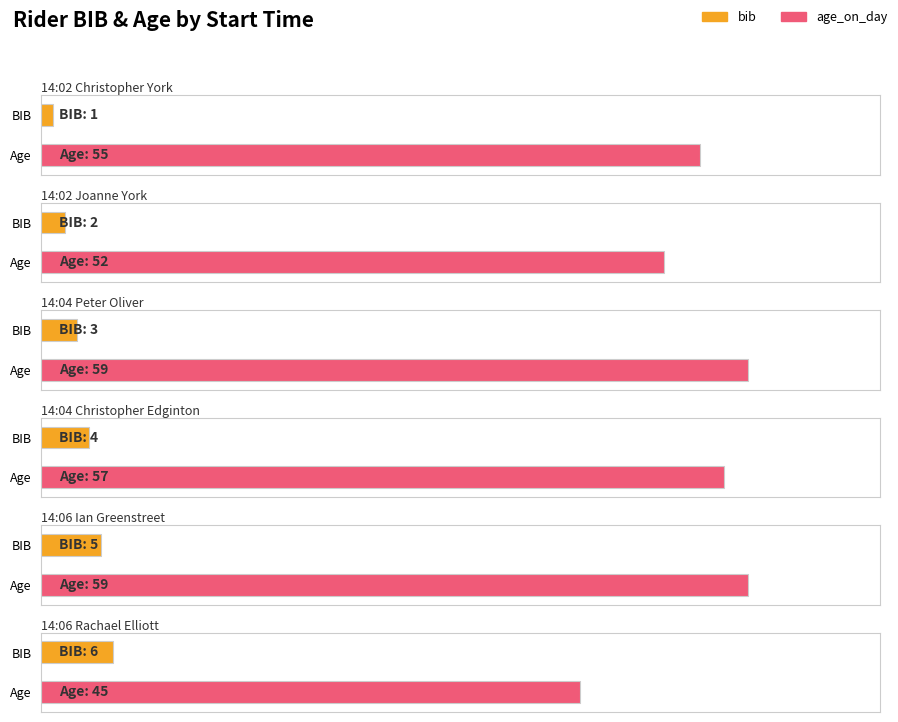

How many series are shown in this chart?

2